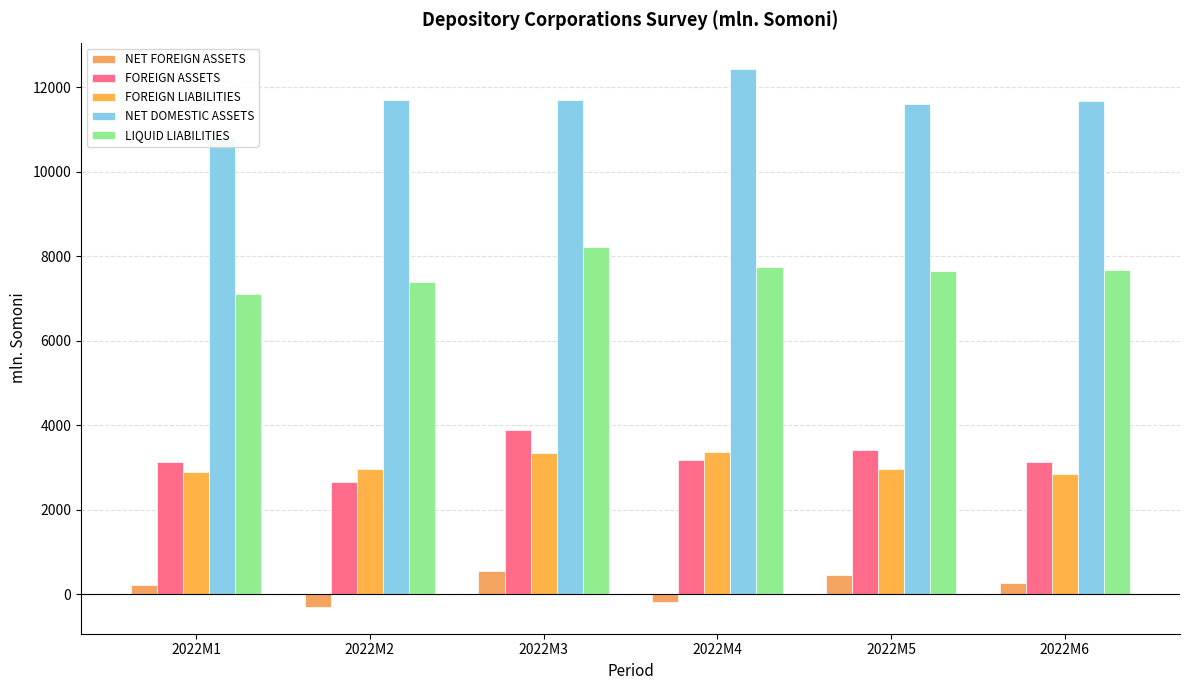

What is the sum of the NET FOREIGN ASSETS values at 2022M2 and 2022M4?

-485.0